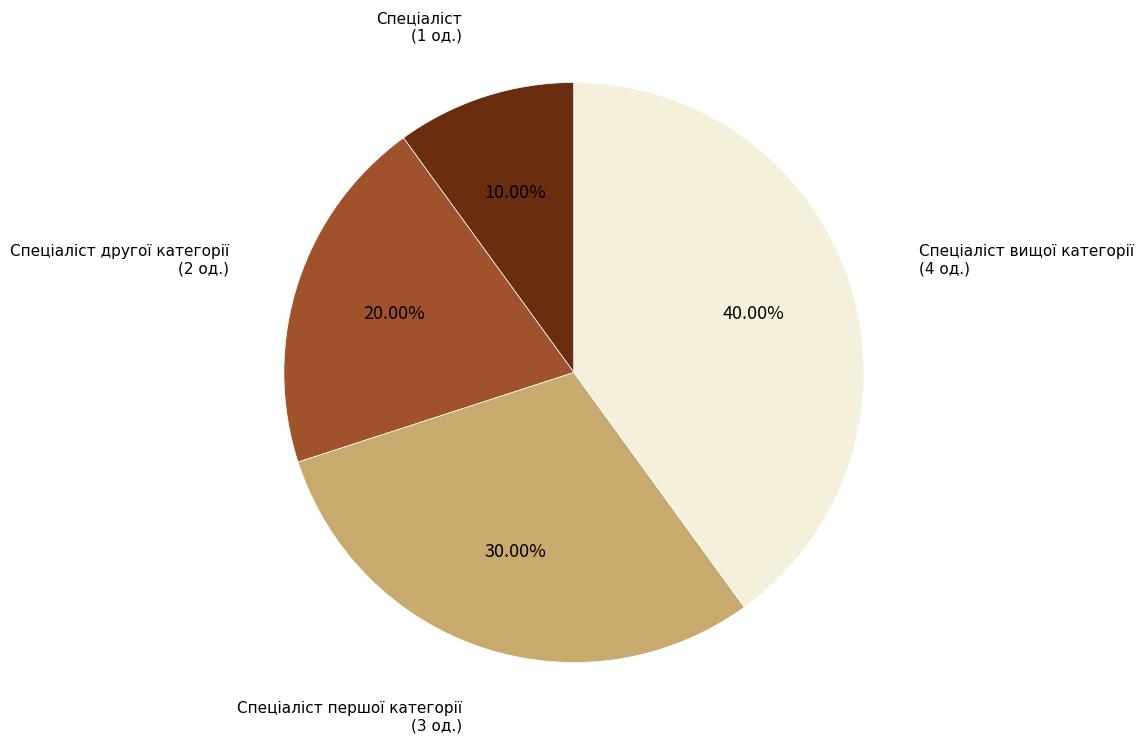

Does any single category account for the majority?

No